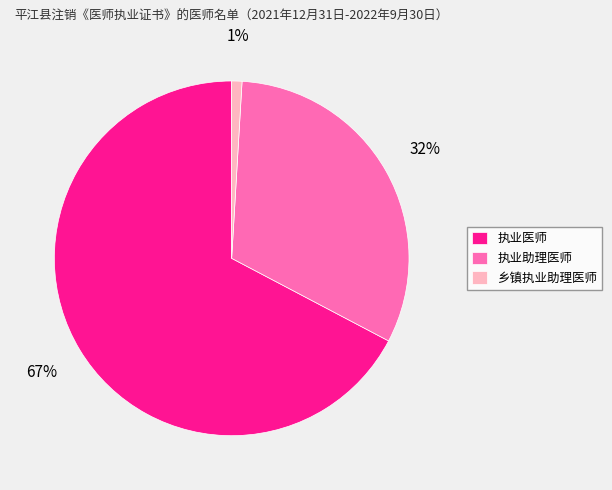

How many slices are in this pie chart?

3